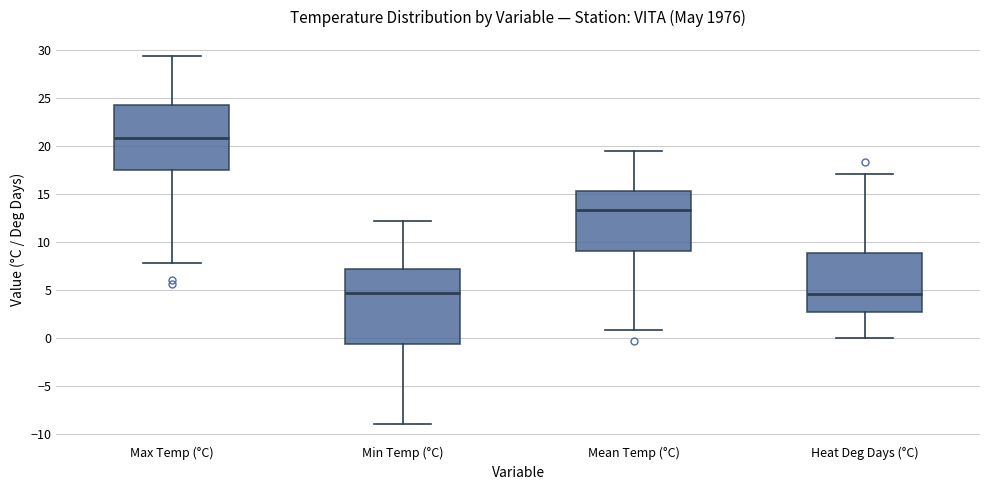

Where is the upper edge of the box for Max Temp (°C) on the y-axis? The values are not printed on the chart, so give them approximately, as read against the axis.

24.5